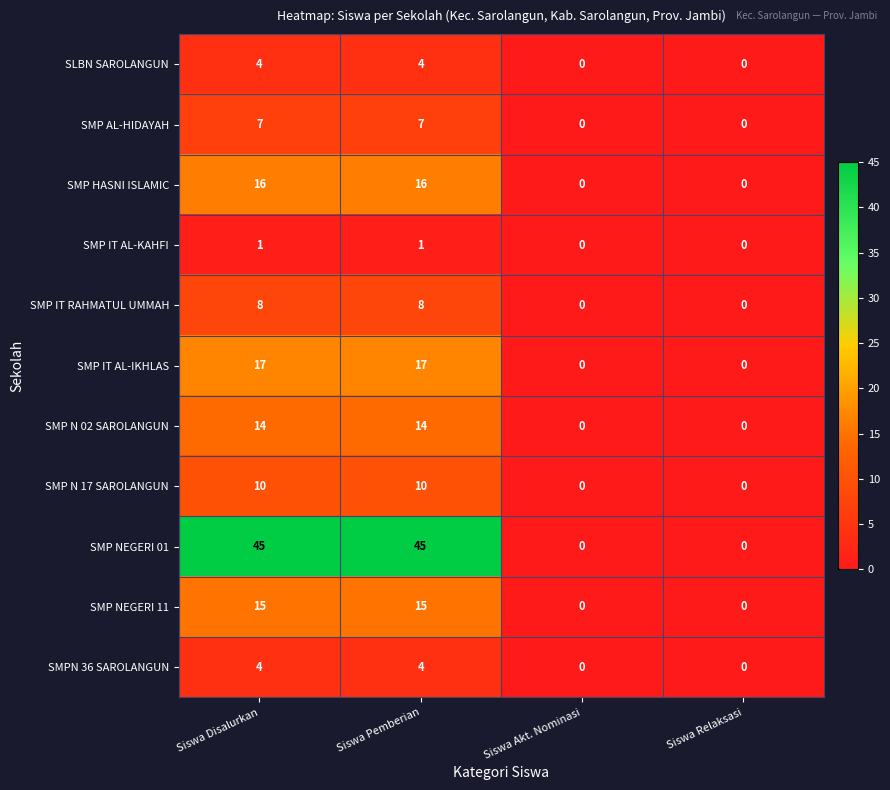

What is the difference between the highest and lowest values at Siswa Pemberian?

44